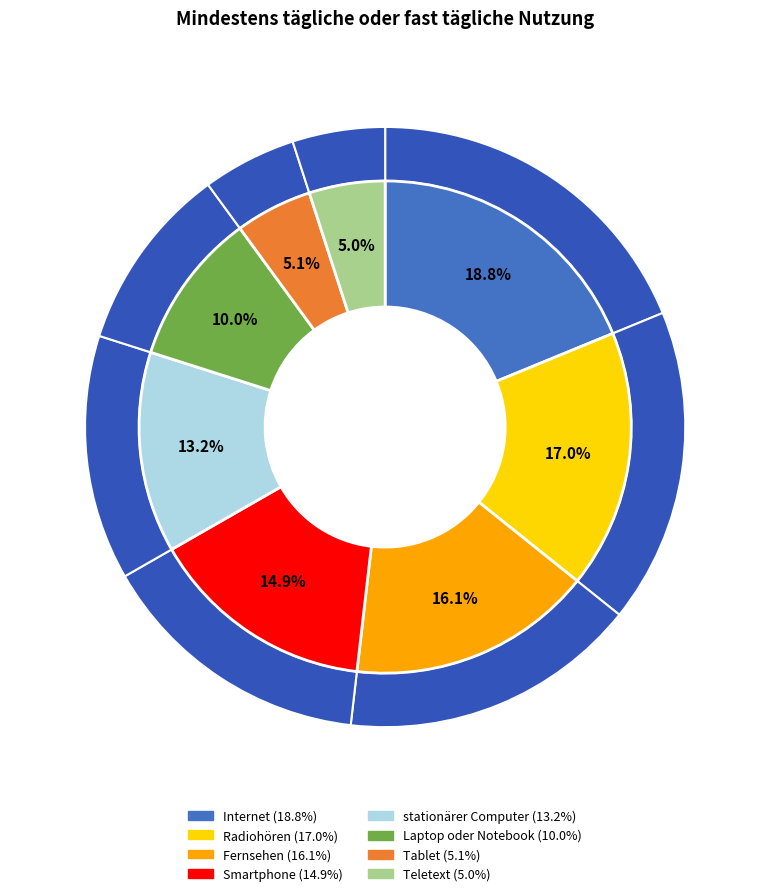

Between Internet and Laptop oder Notebook, which is larger?

Internet